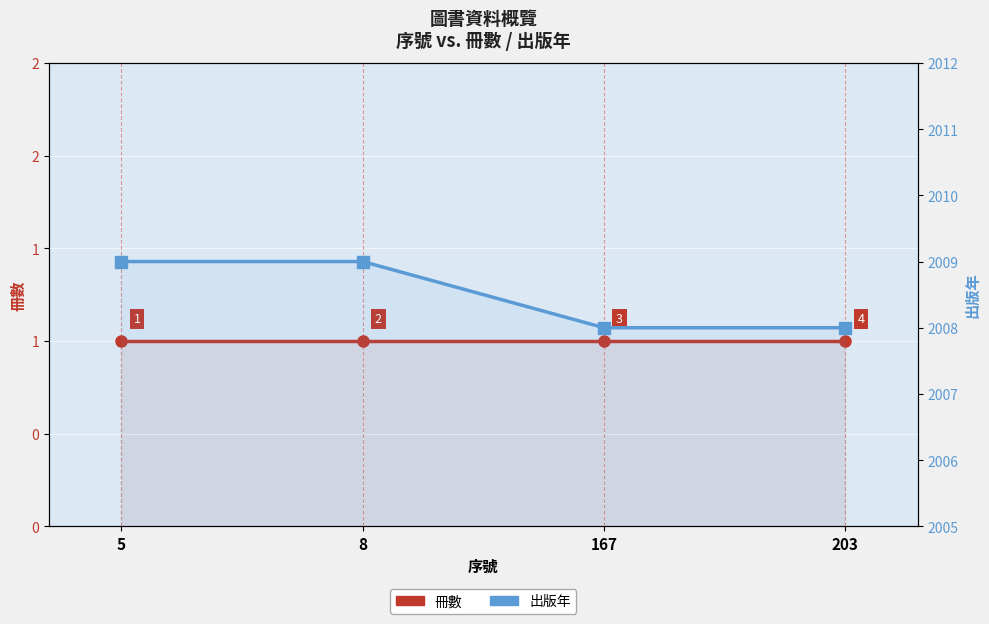

What is the sum of all 出版年 values?

8034